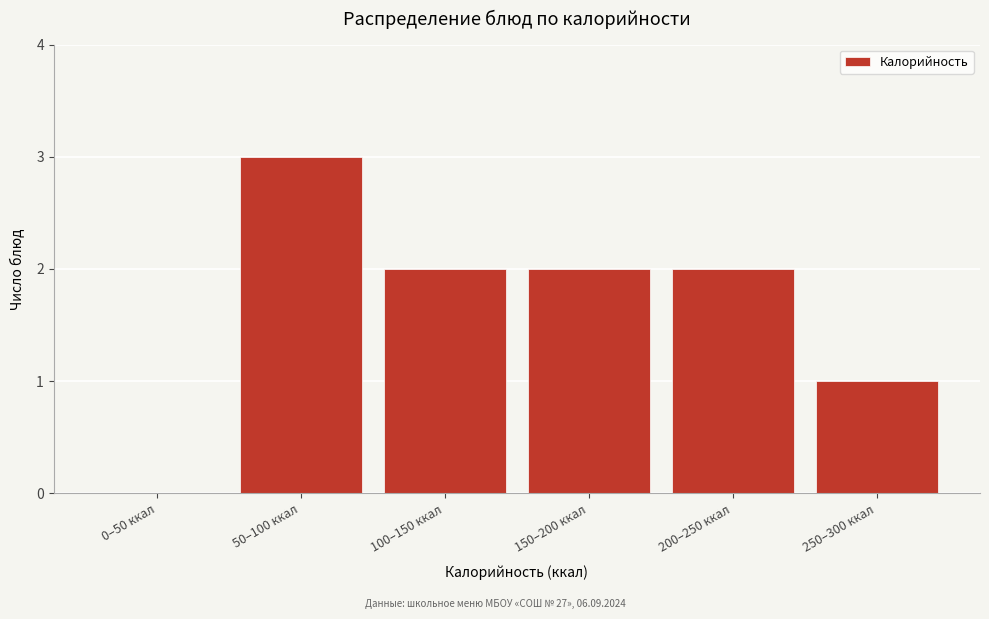

Reading right to left, transcribe all the data shown in this chart.

250–300 ккал=1	200–250 ккал=2	150–200 ккал=2	100–150 ккал=2	50–100 ккал=3	0–50 ккал=0